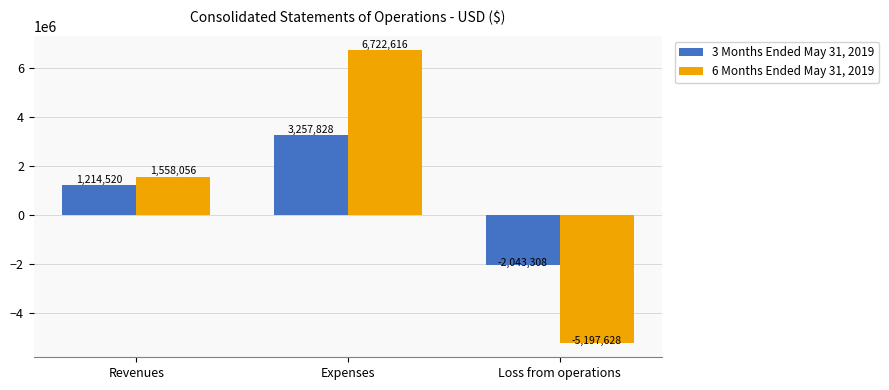

What is the maximum value for 6 Months Ended May 31, 2019?

6722616